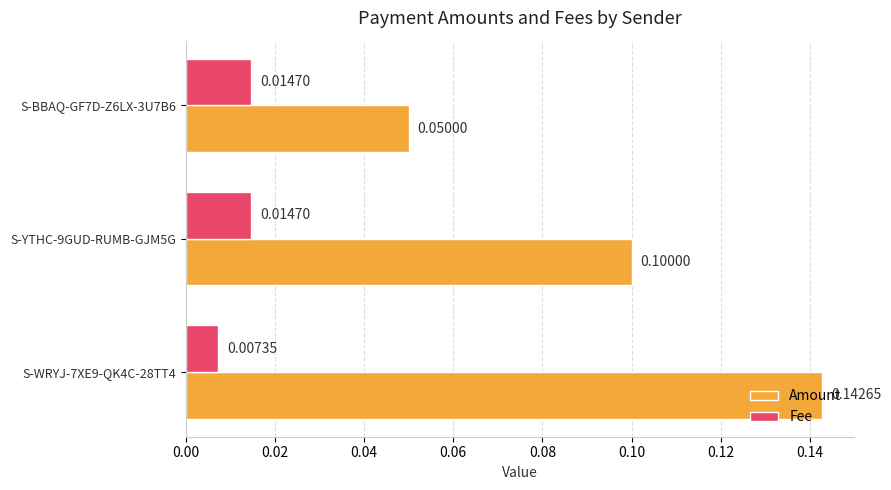

Which series has the largest total across all categories?

Amount